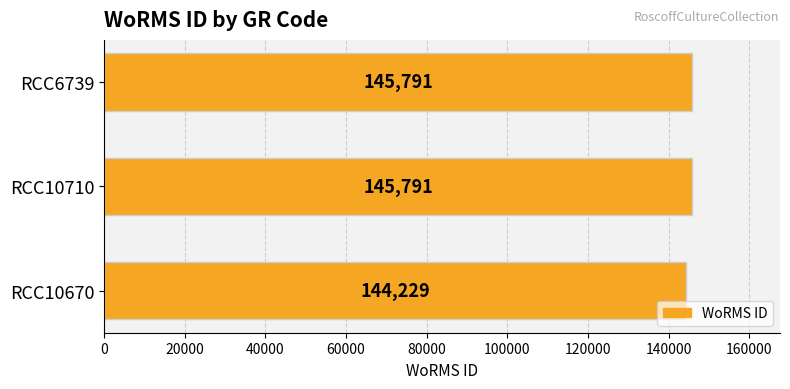

Reading top to bottom, transcribe all the data shown in this chart.

145791	145791	144229